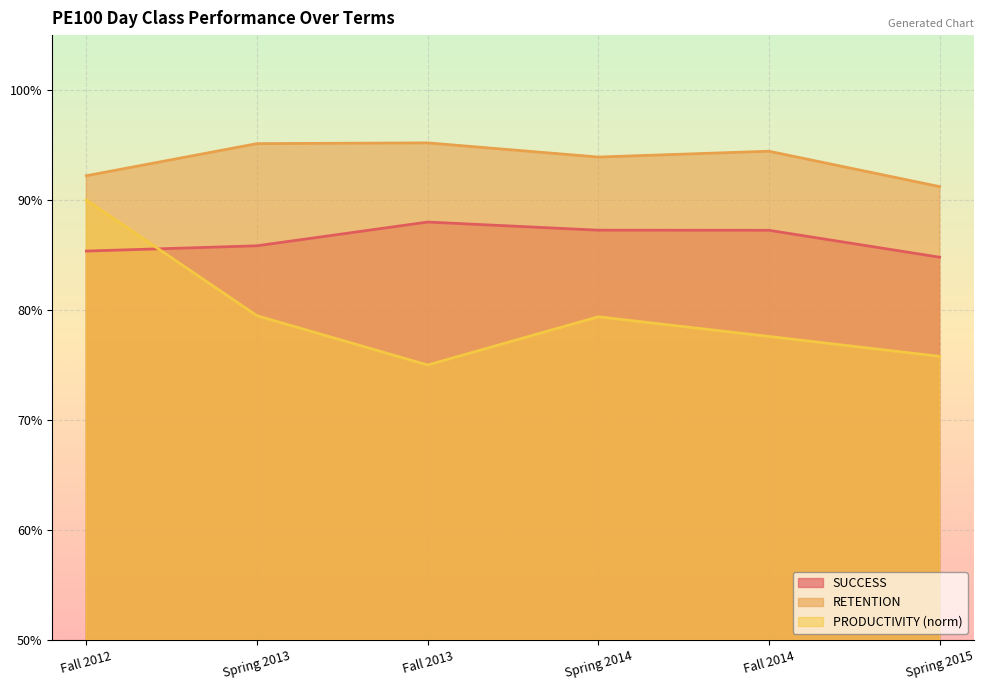

Reading right to left, list all the values displayed in this chart.

SUCCESS: 0.8	0.9	0.9	0.9	0.9	0.9
RETENTION: 0.9	0.9	0.9	1.0	1.0	0.9
PRODUCTIVITY: 0.8	0.8	0.8	0.8	0.8	0.9